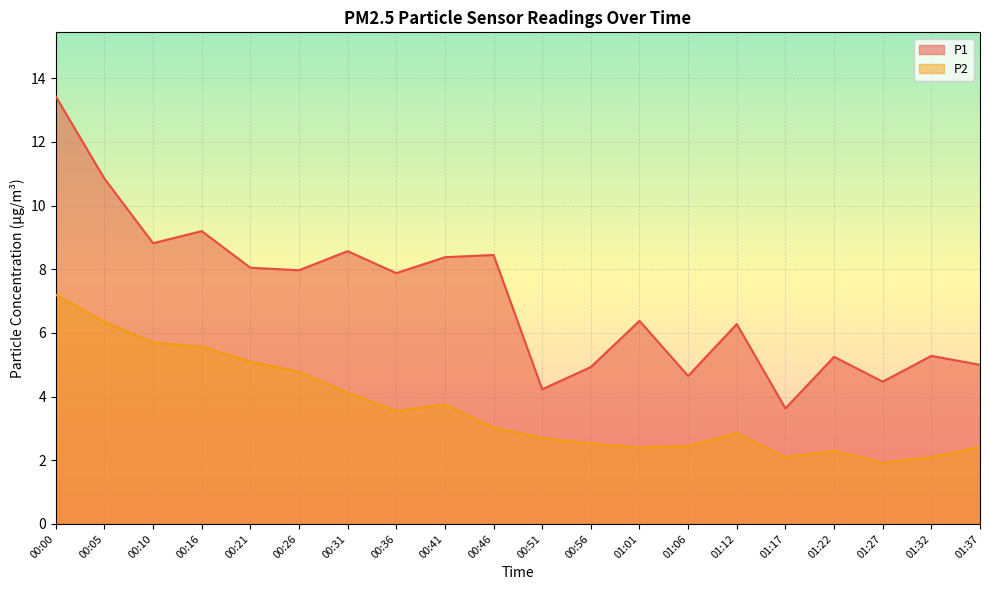

True or false: P2 has more than 0 points higher than both neighbors.

True